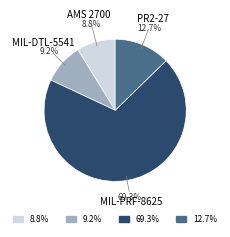

Is it true that MIL-PRF-8625 is 76% of the pie?

False